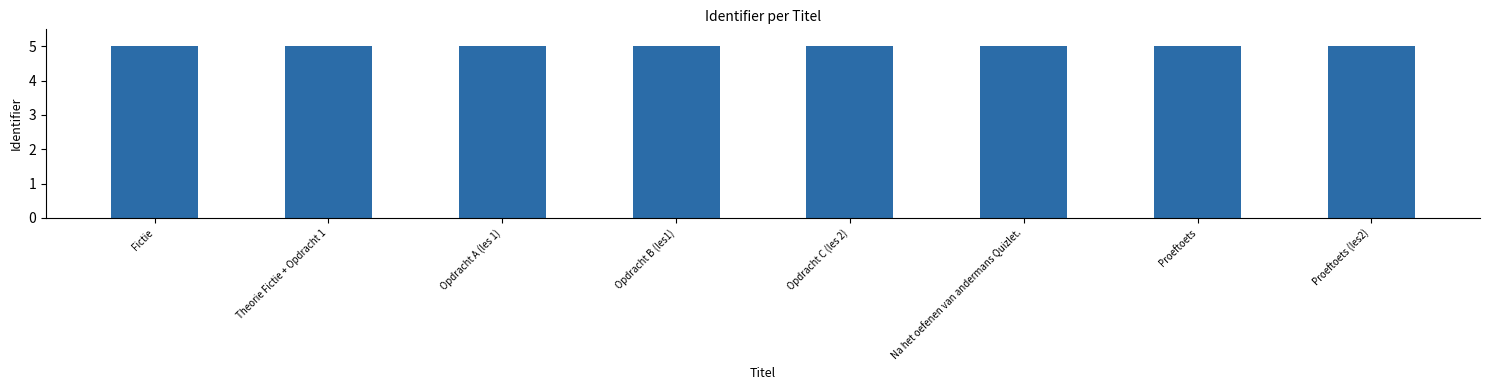

Read the value at Opdracht C (les 2).

5.0